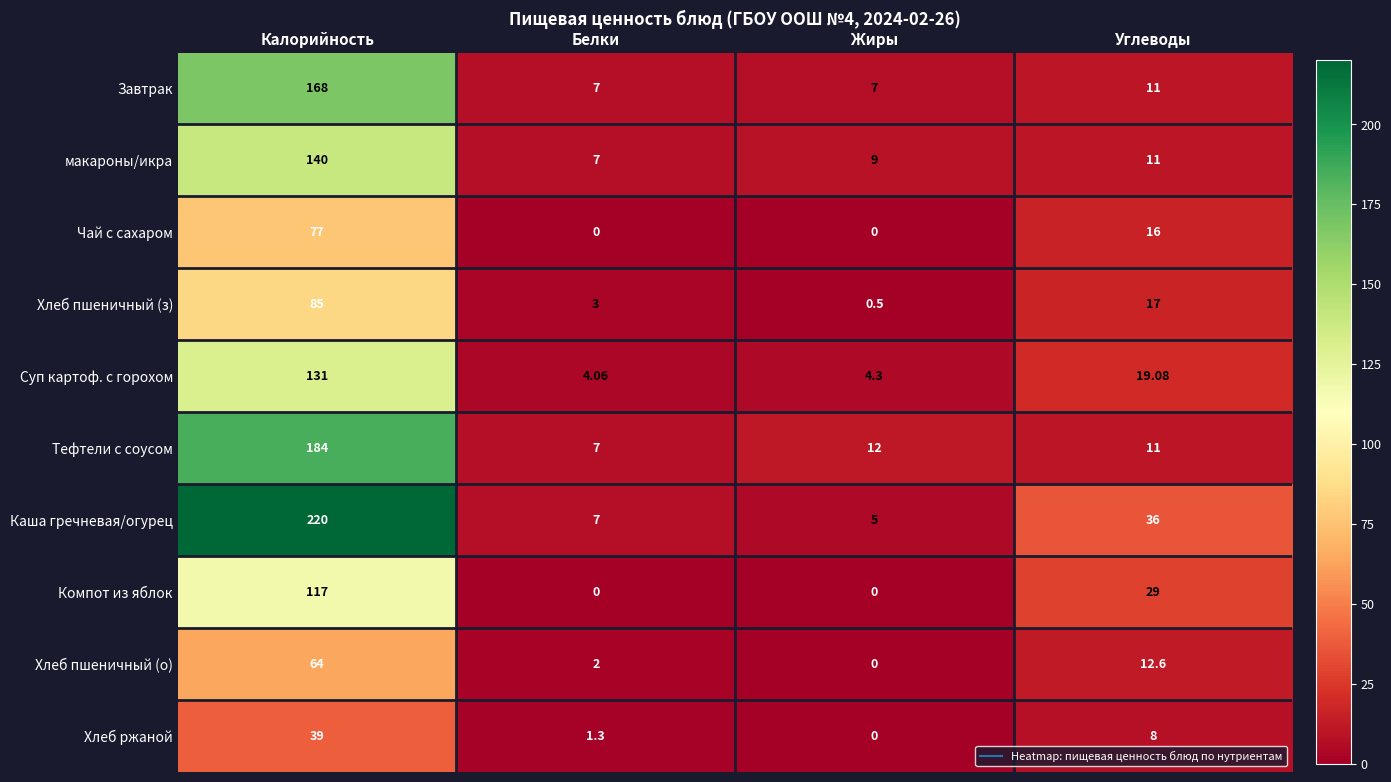

List the labels in order of Хлеб ржаной value, largest first.

Калорийность, Углеводы, Белки, Жиры